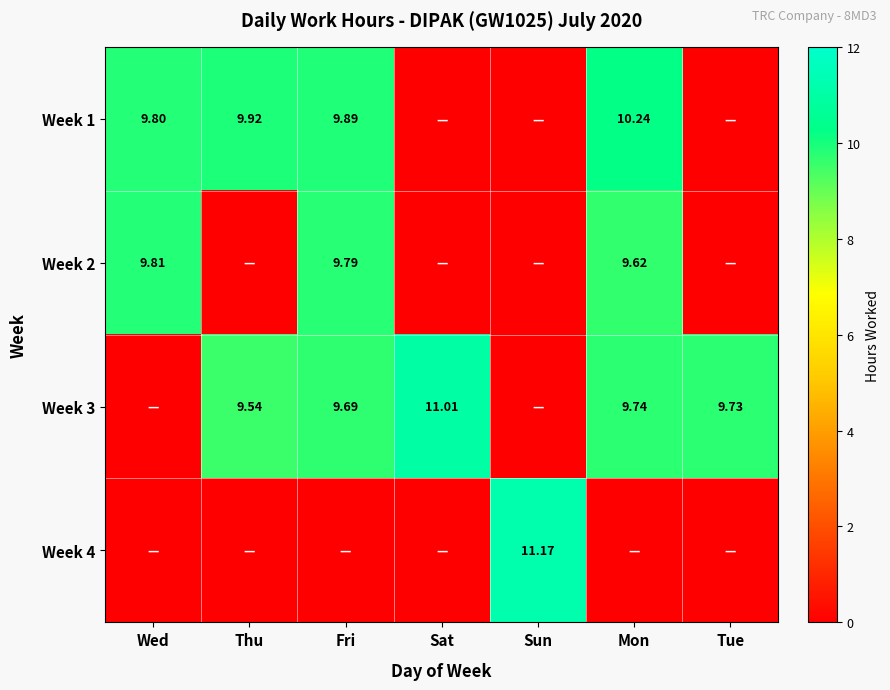

Rank the series by their average value, from lowest to highest.

Week 4, Week 2, Week 1, Week 3